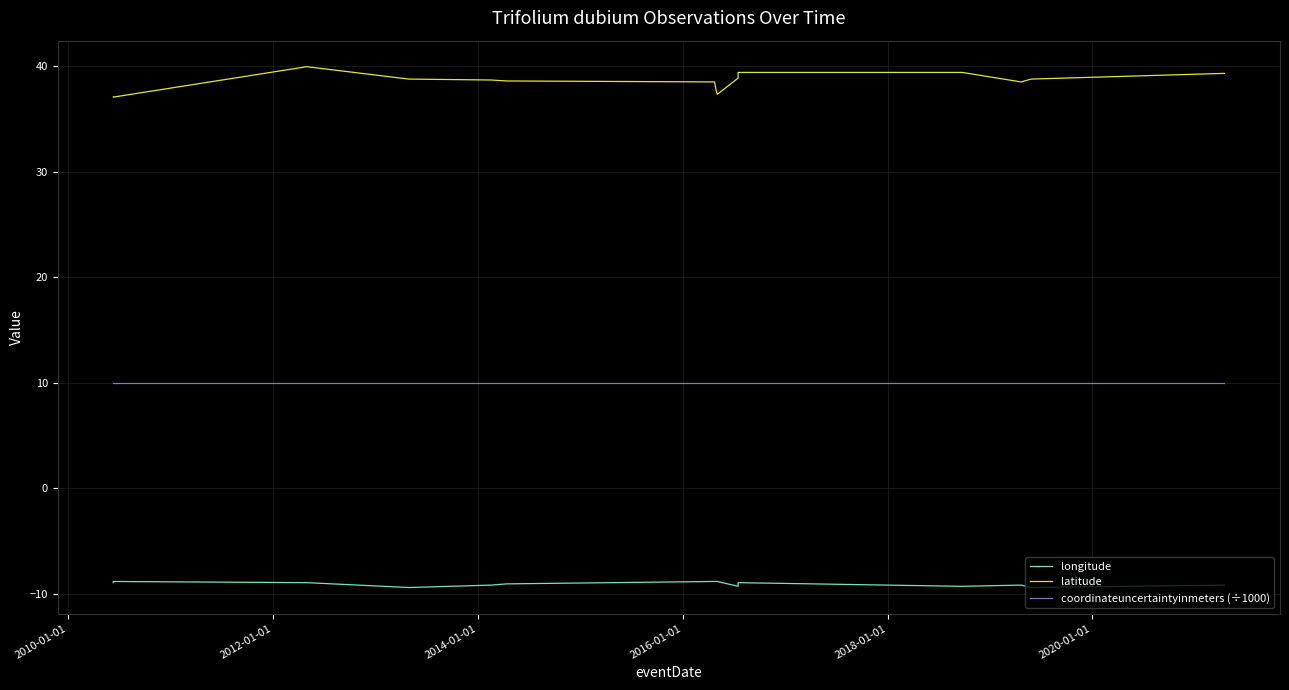

True or false: coordinateuncertaintyinmeters (÷1000) and longitude cross at least once.

False